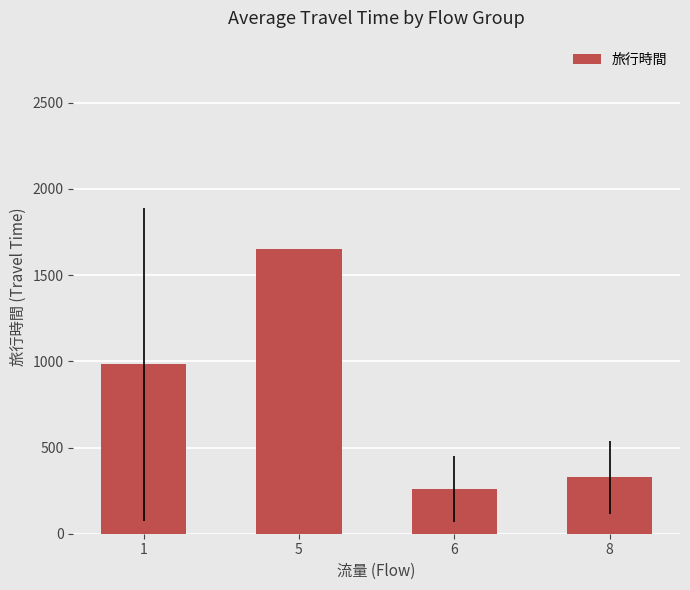

Approximately how many times larger is the value at 5 compared to 1?

1.7